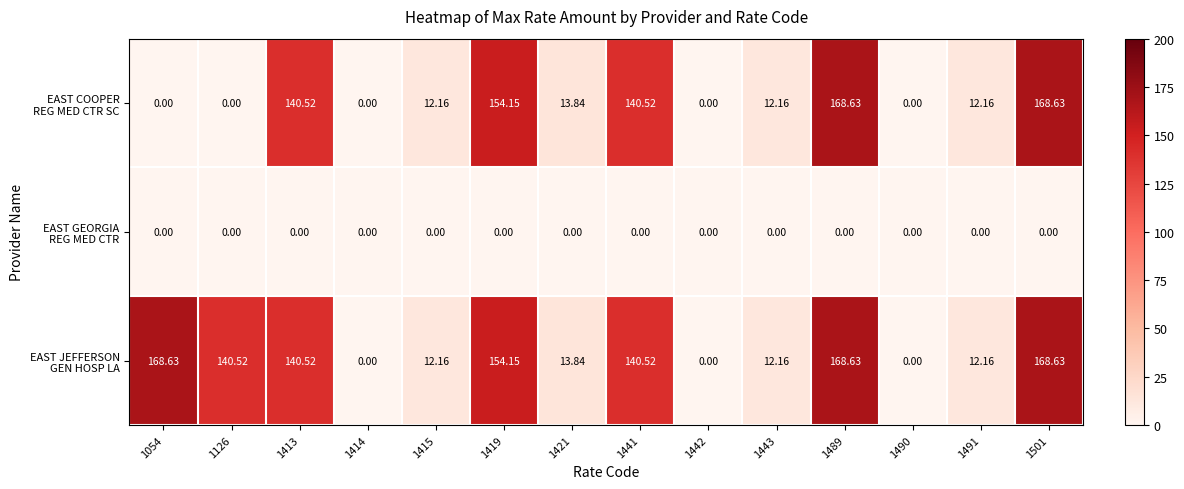

Which series has the widest spread of values?

EAST COOPER REG MED CTR SC